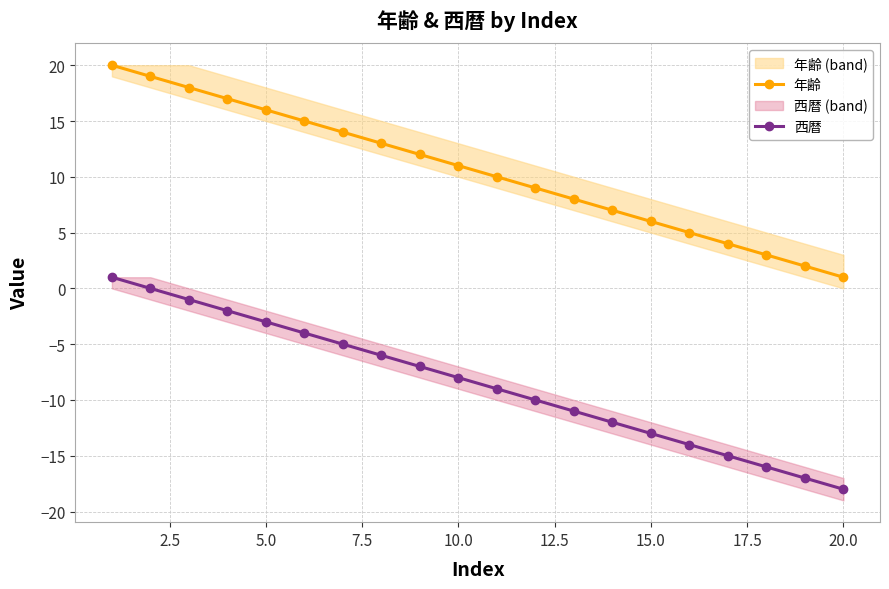

Is it true that 年齢 equals 4 at 5.0?

False